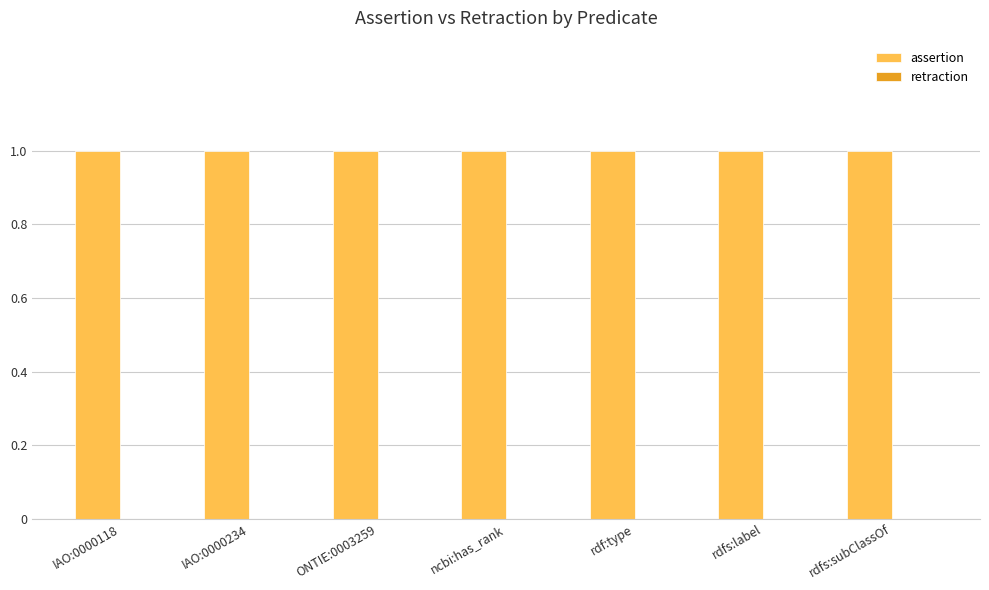

How many data points does each series have?

7